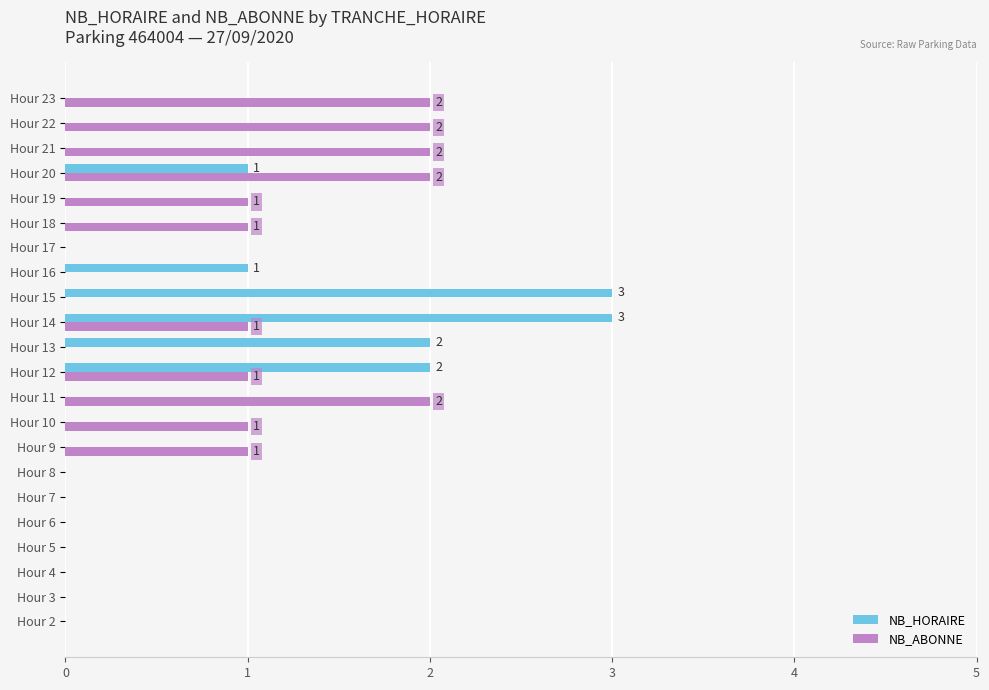

What is the total value across all series at Hour 20?

3